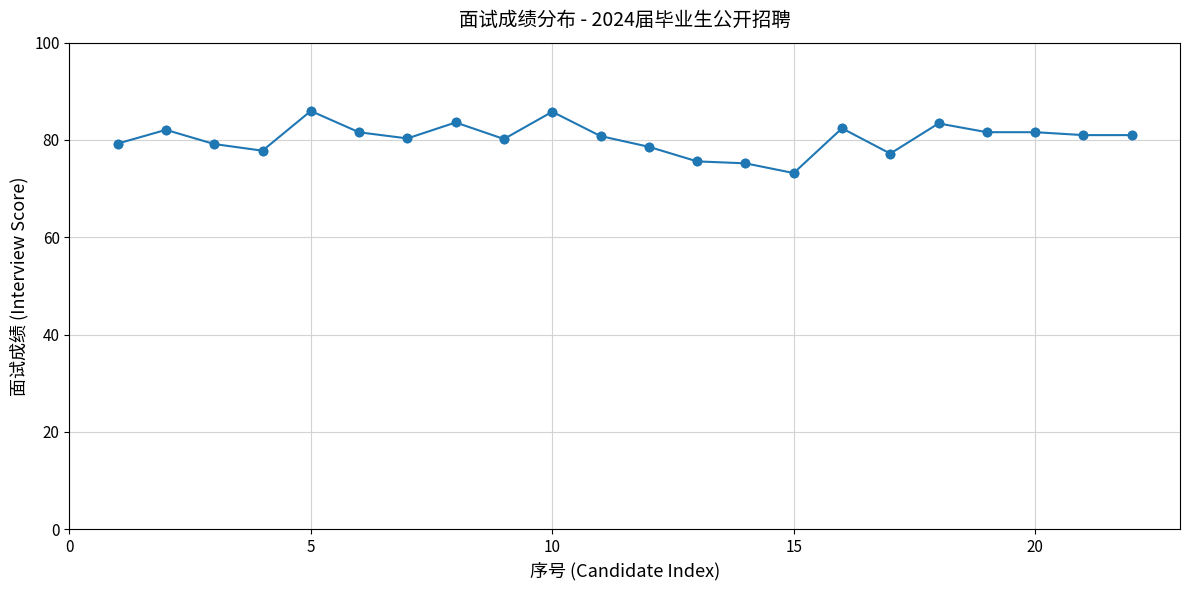

What is the minimum value shown in the chart?

73.2